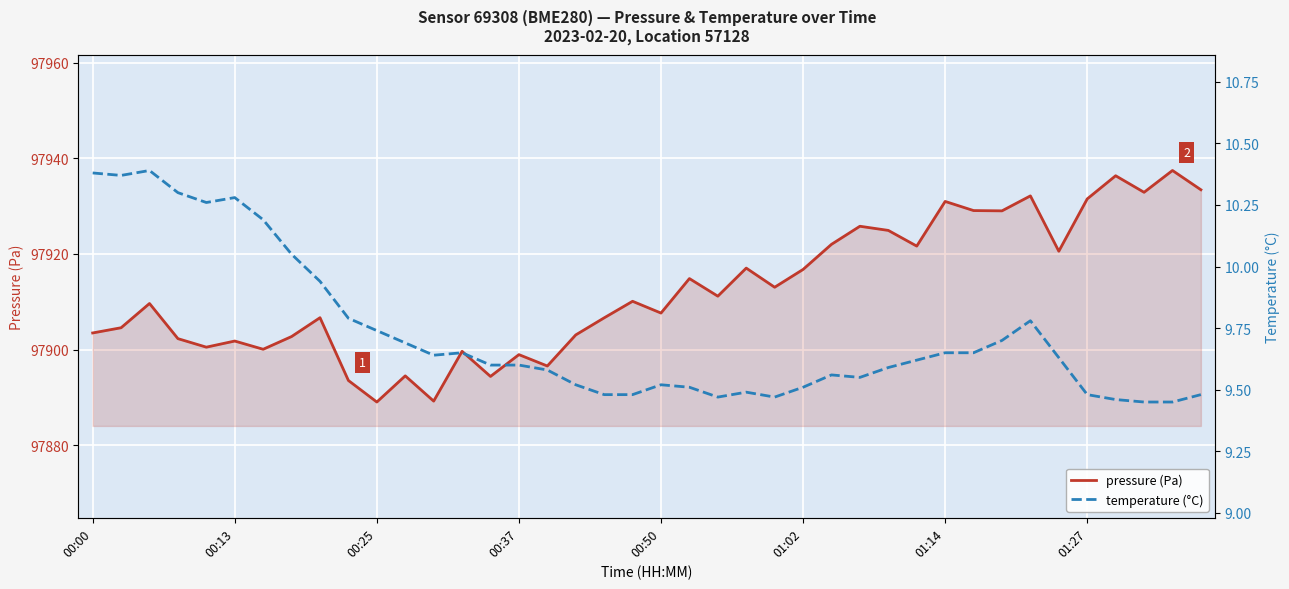

The value of pressure (Pa) at 14 is 50475.4. True or false?

False